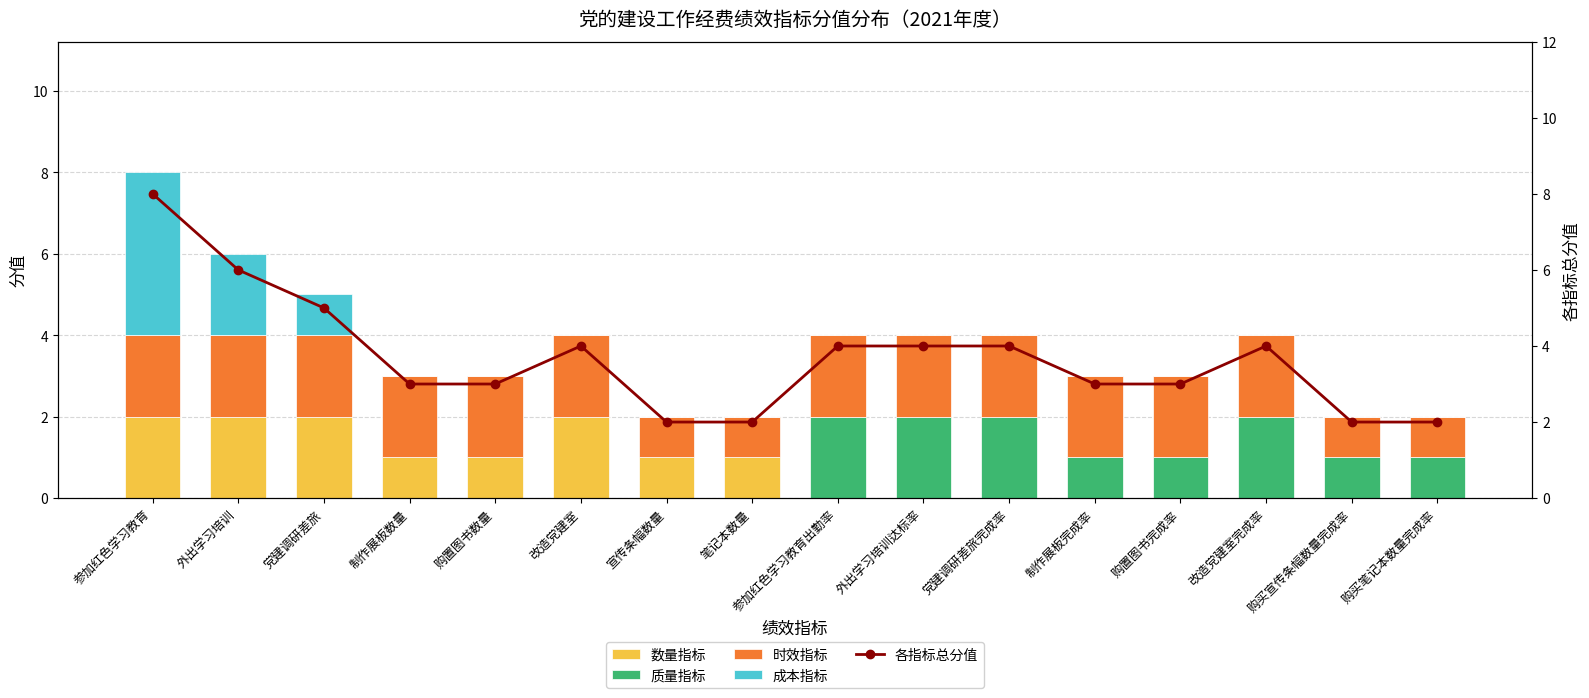

Are the bars horizontal?

No